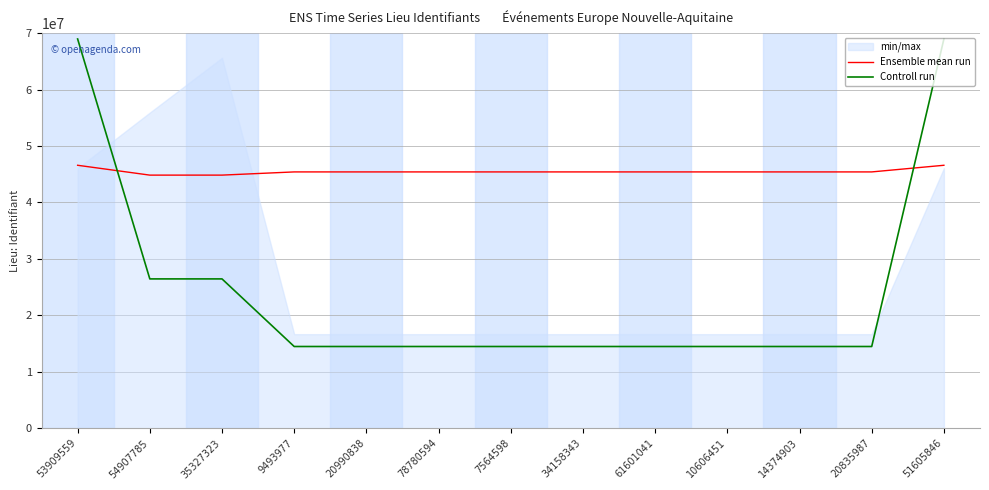

What are all the series names shown in the legend?

Ensemble mean run, Controll run